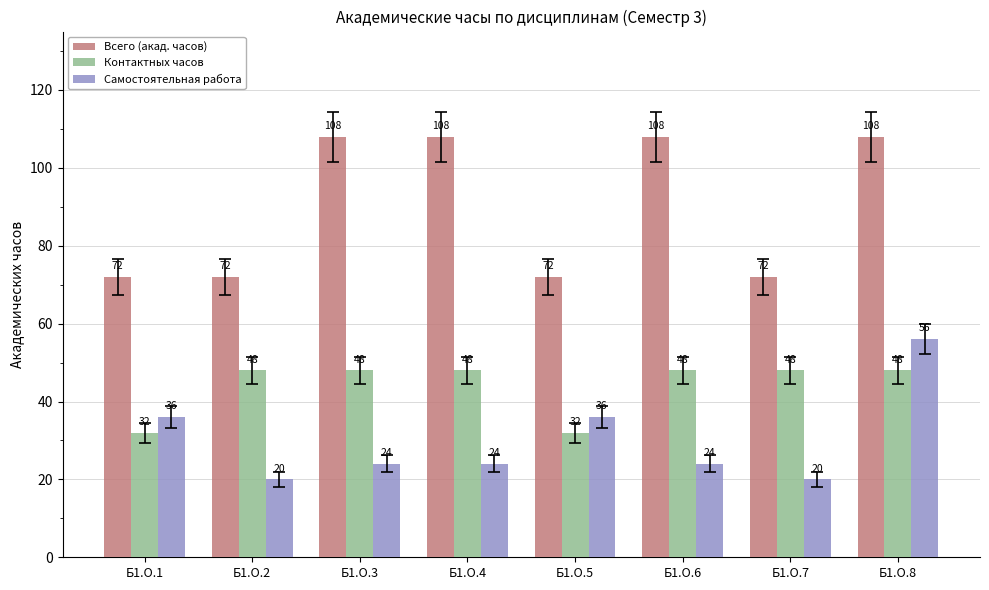

Reading left to right, list all the values displayed in this chart.

Всего (акад. часов): 72	72	108	108	72	108	72	108
Контактных часов: 32	48	48	48	32	48	48	48
Самостоятельная работа: 36	20	24	24	36	24	20	56